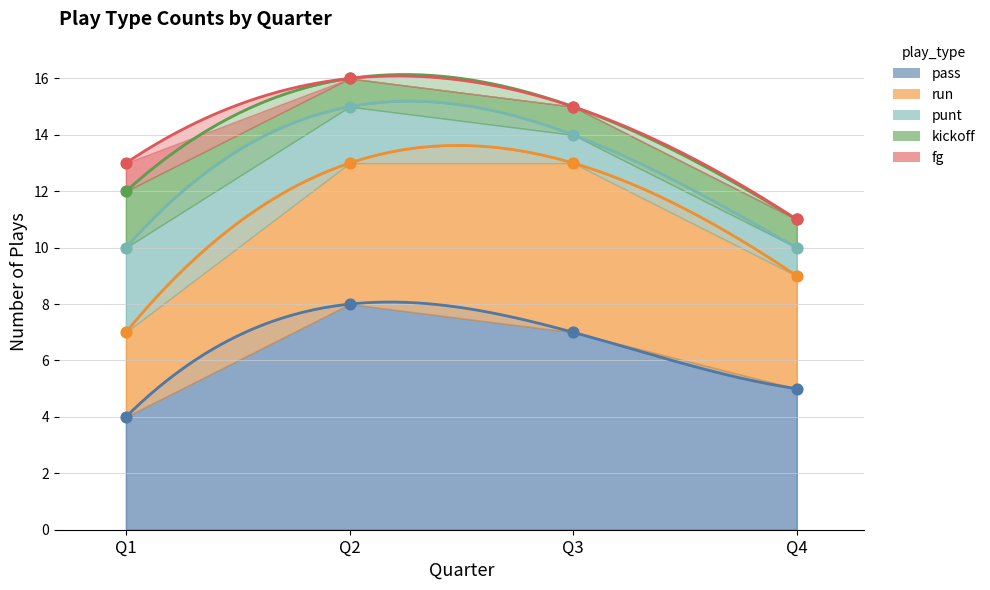

Which series has the widest spread of Y values?

pass